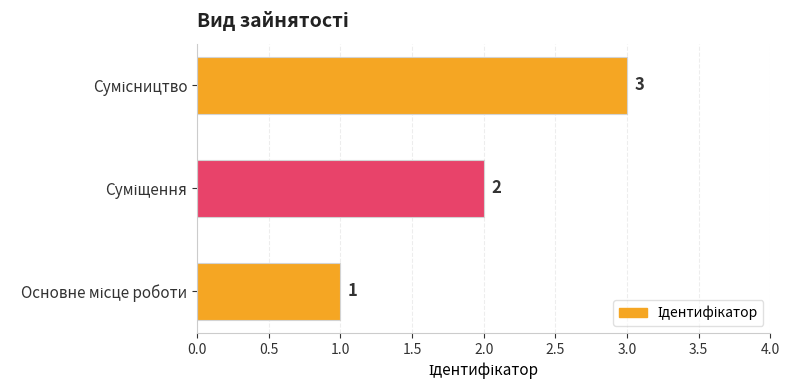

What is the maximum value shown in the chart?

3